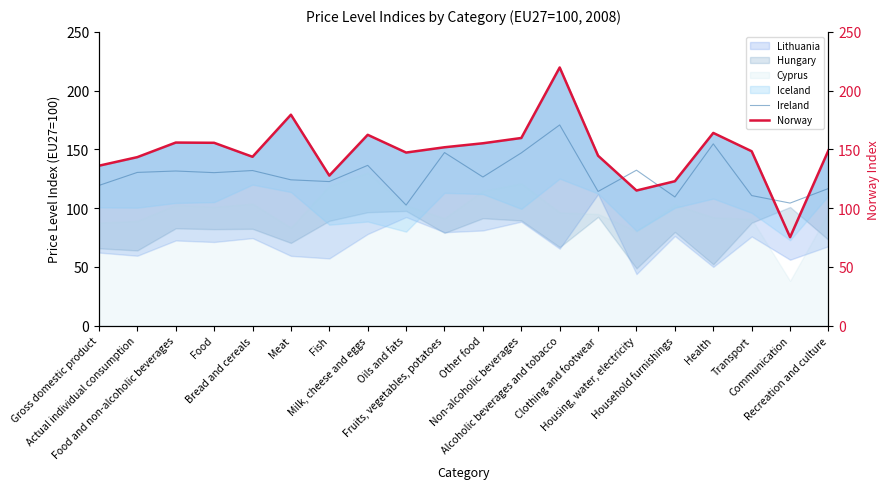

Which series has the widest spread of values?

Norway